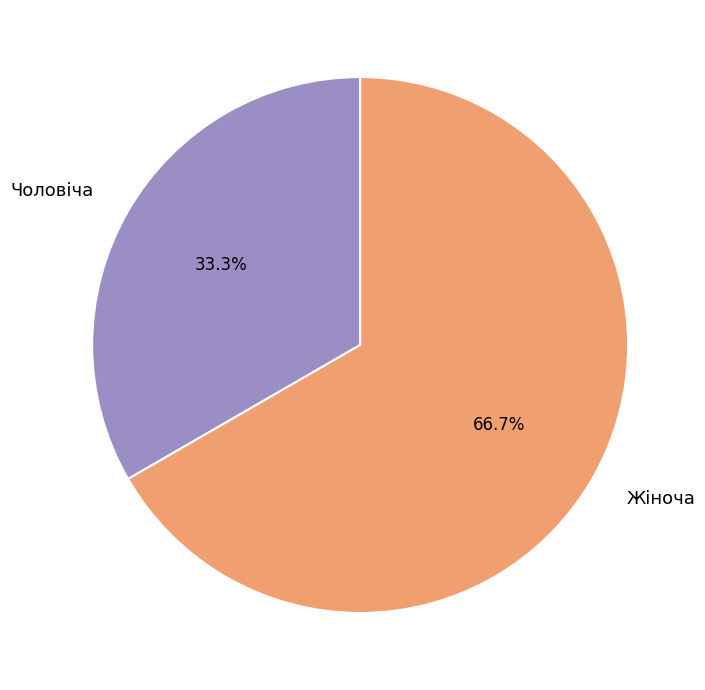

Does any single category account for the majority?

Yes